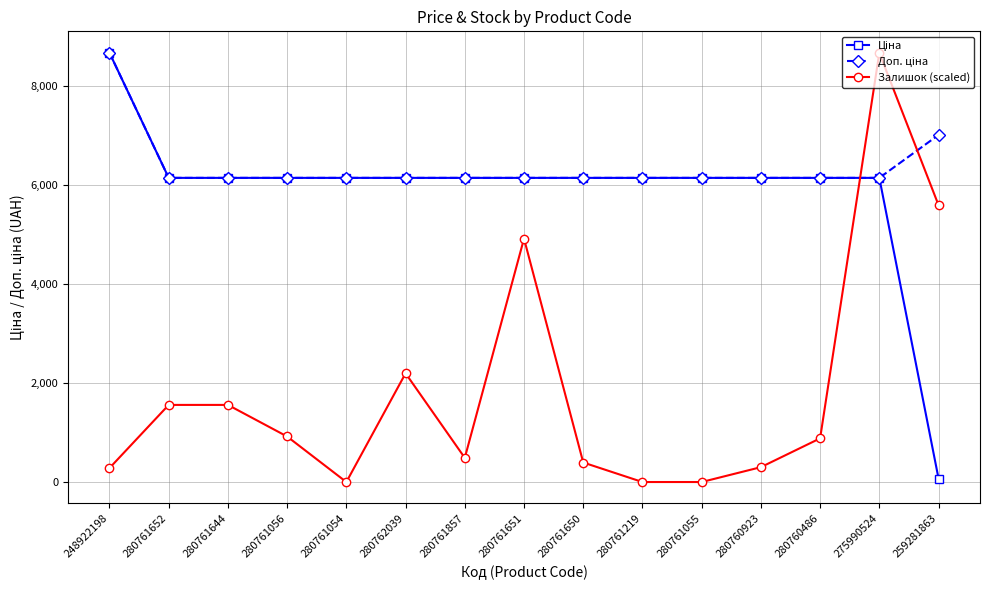

What is the difference between the highest and lowest values at 275990524?

2526.4